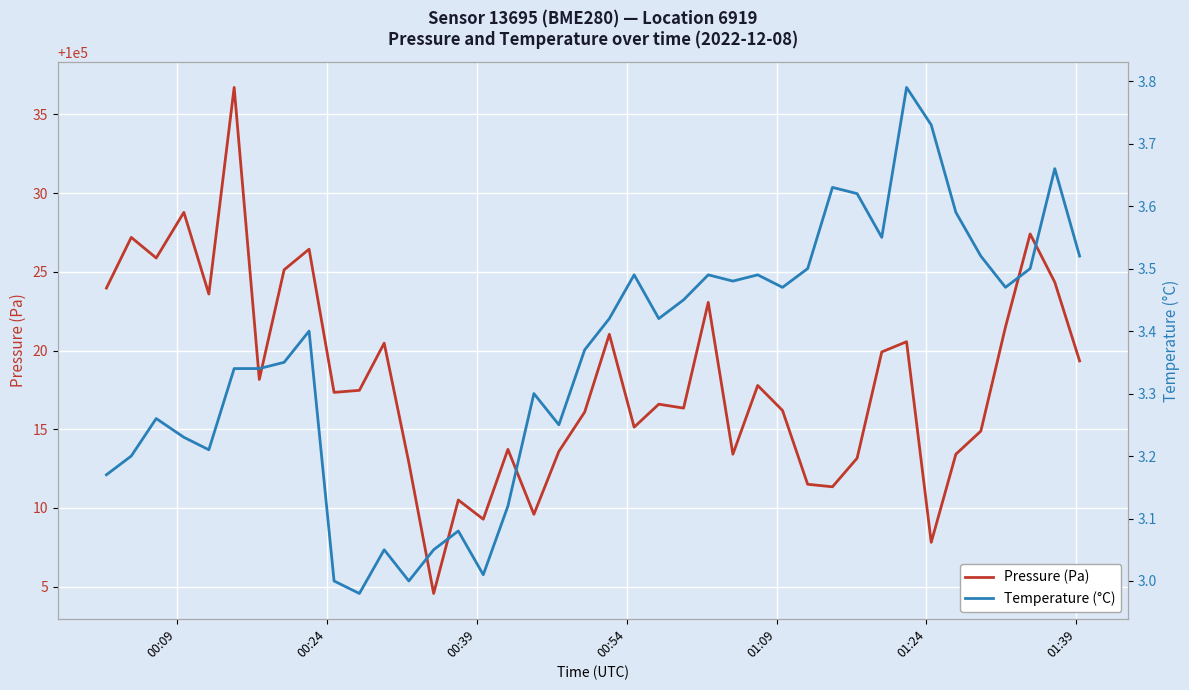

Is this an area chart (filled region under the line)?

No